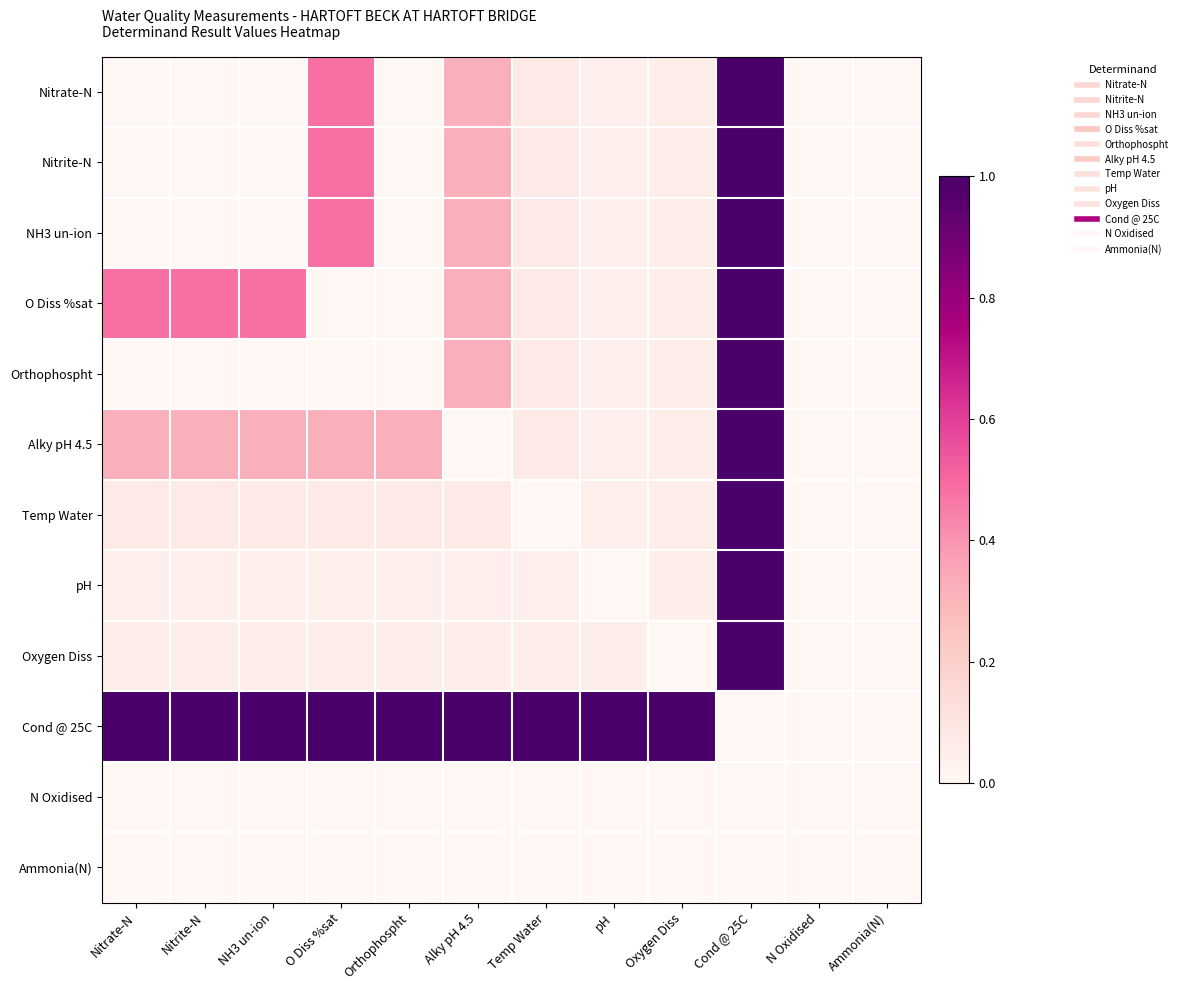

Between Orthophospht and Oxygen Diss, which series saw the biggest shift?

Alky pH 4.5